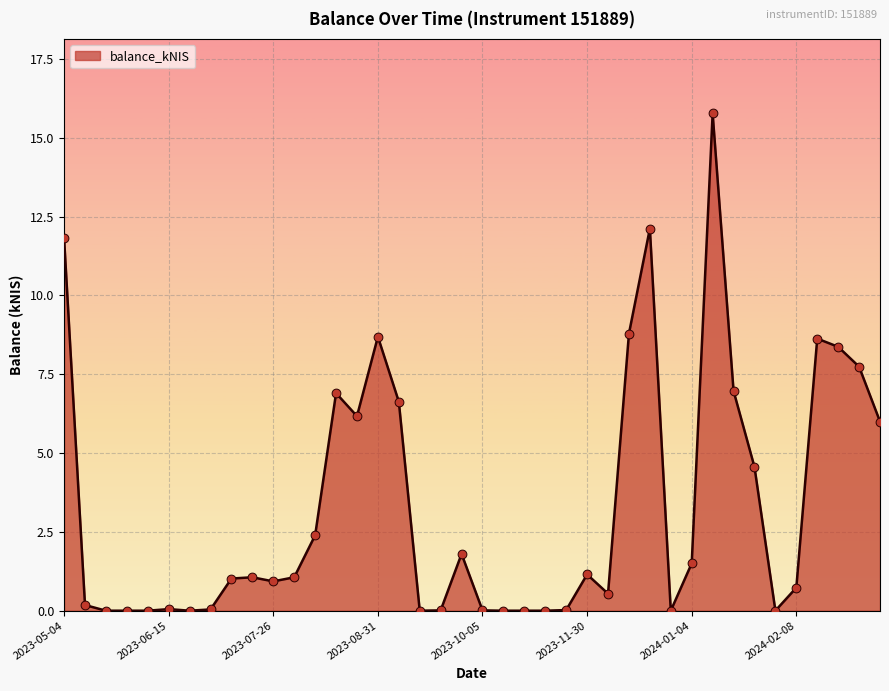

What is the greatest value displayed?

15.8